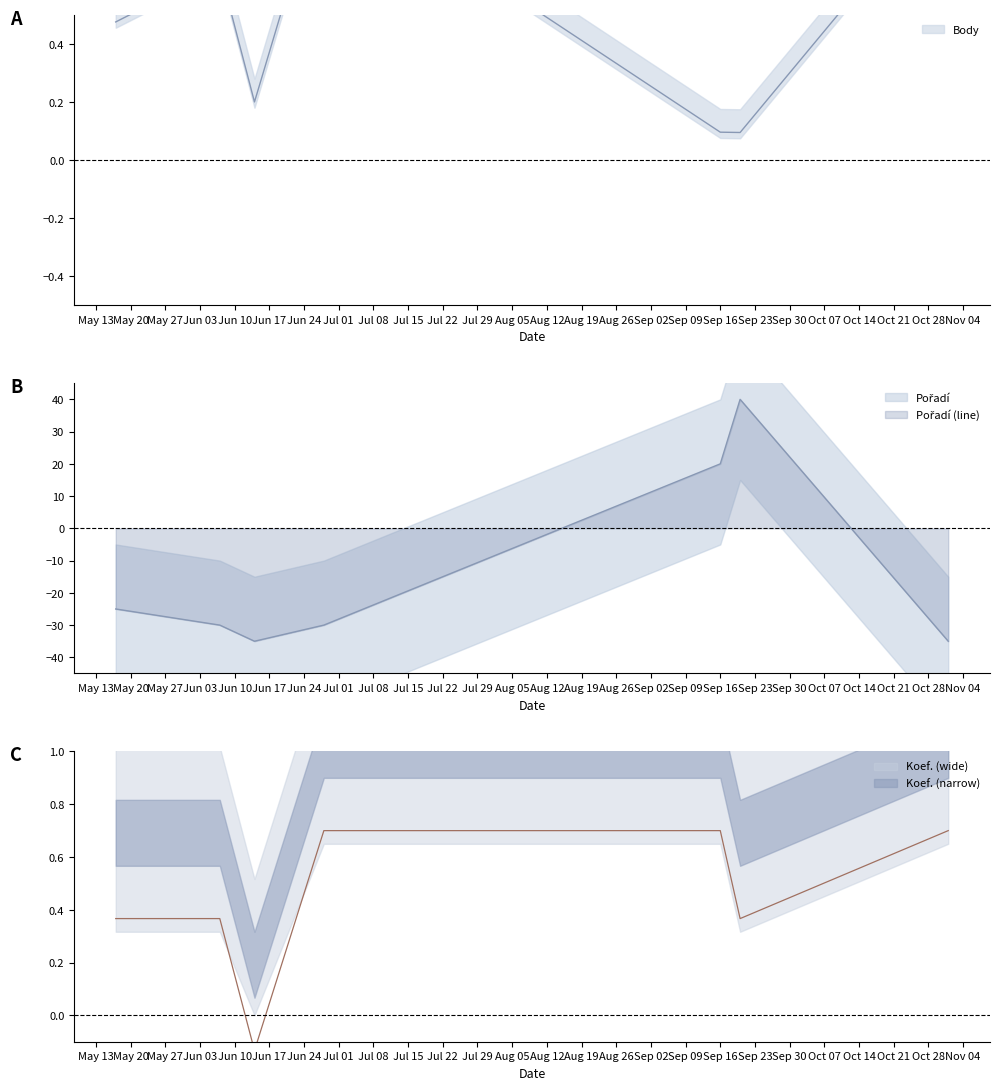

What is the approximate value of Body at 2008-05-17?

0.5